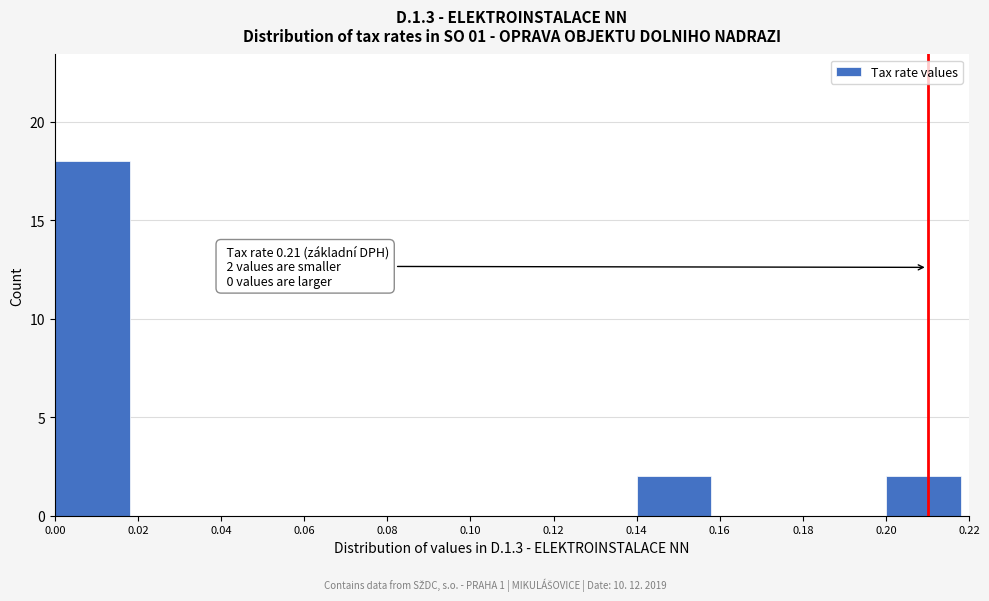

Which range on the x-axis has the tallest bar?

0.00 to 0.02